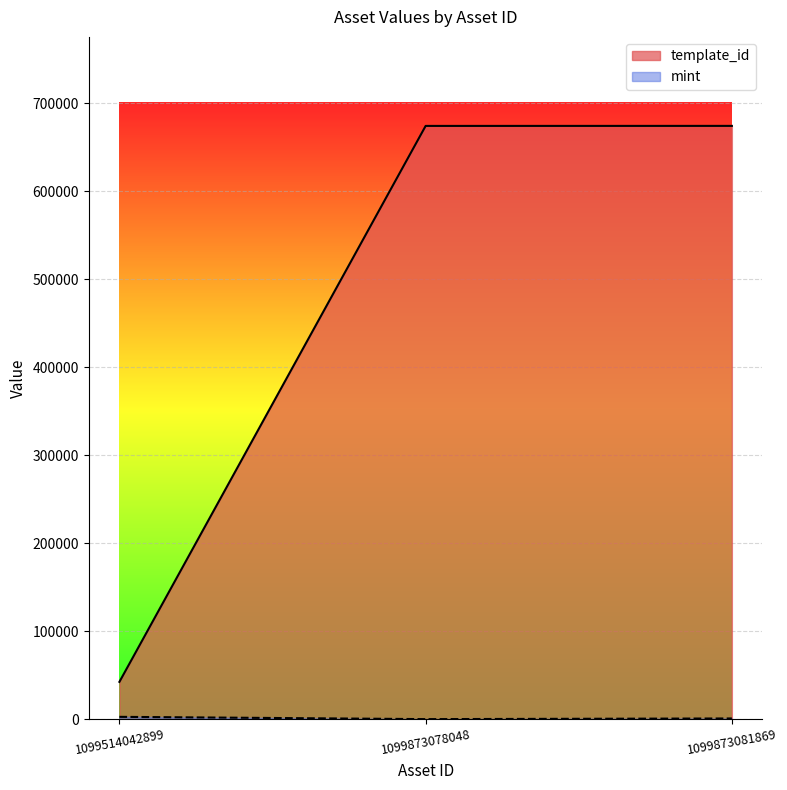

At which label does template_id first exceed 674151?

1099873081869